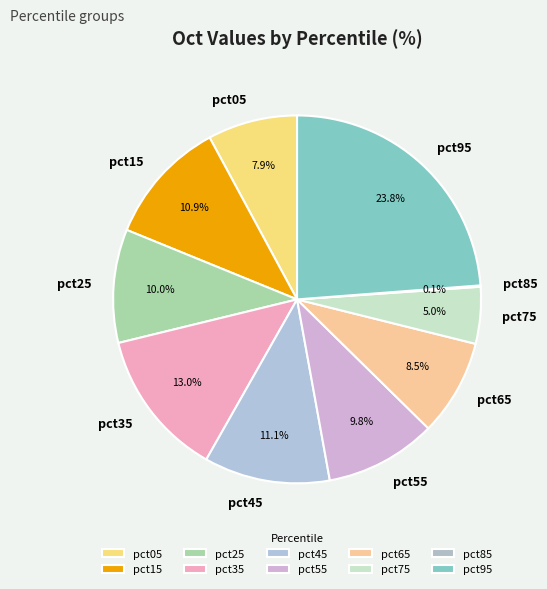

Which category has the biggest portion of the pie?

pct95